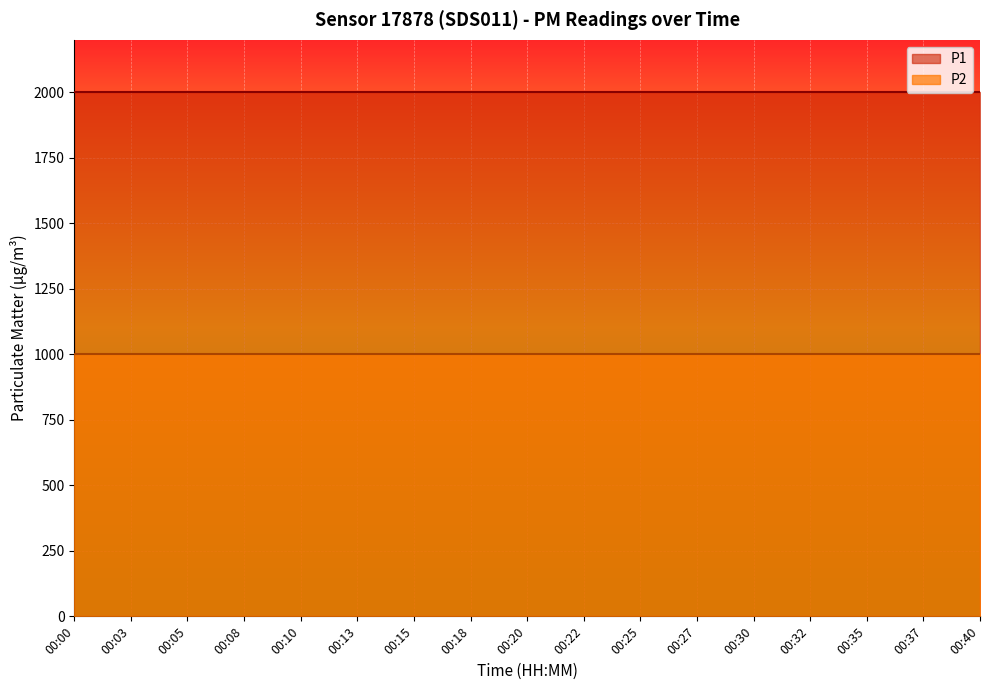

True or false: P1 has more than 1 points higher than both neighbors.

False